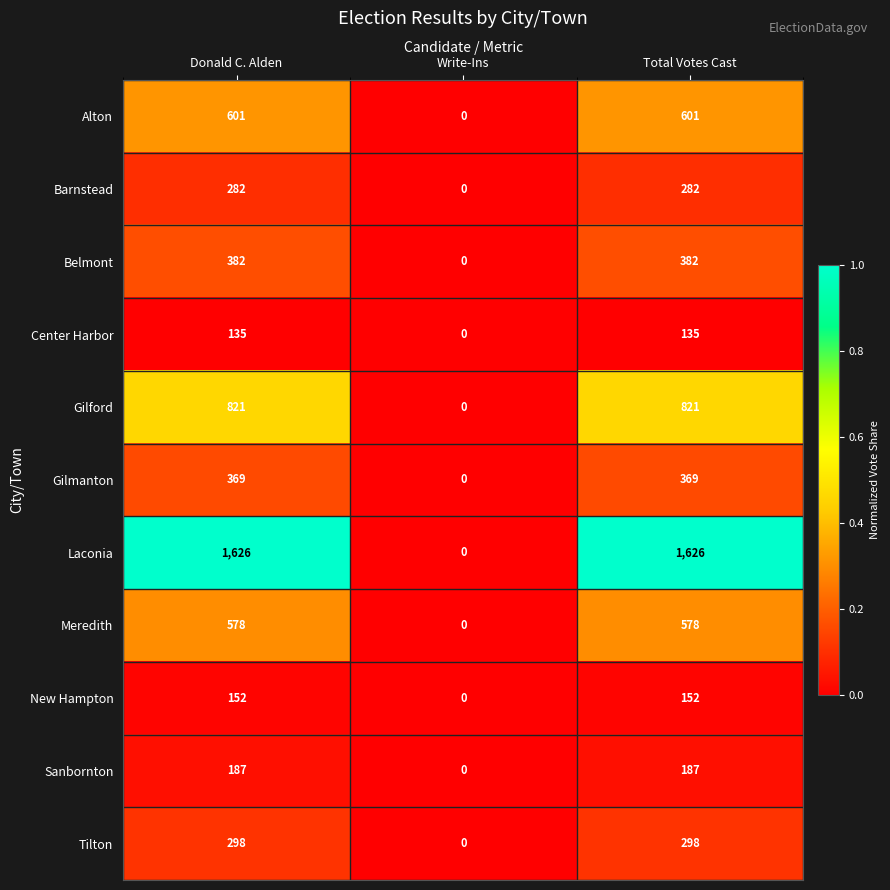

Which series has the largest range (max minus min)?

Laconia